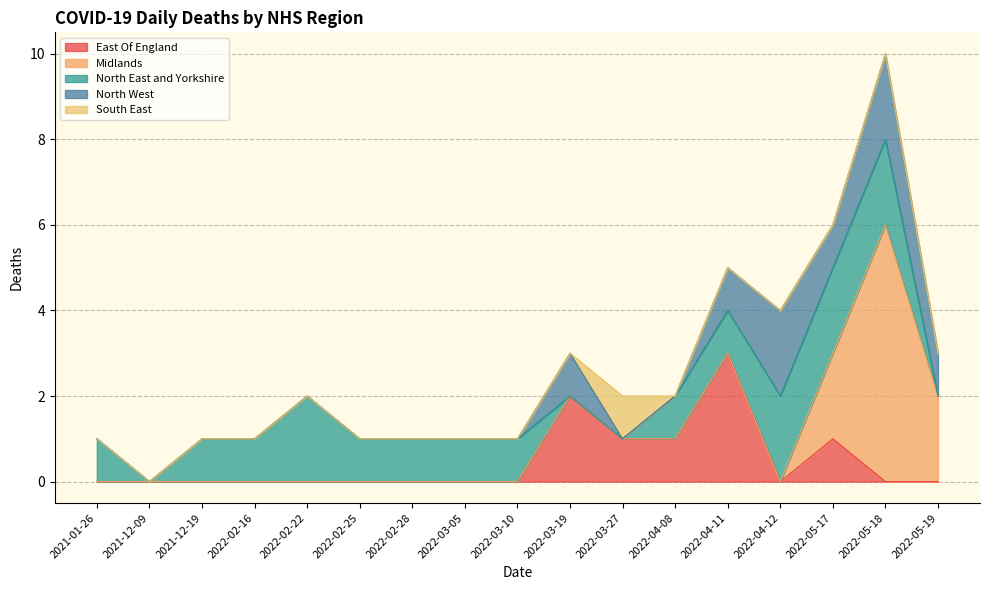

What is the value of the North East and Yorkshire point at the 15th from the left?

2